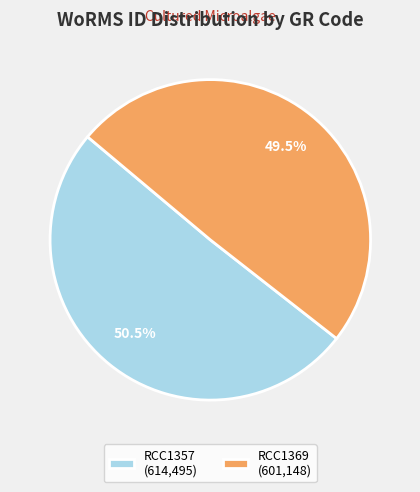

How many segments does this pie chart have?

2